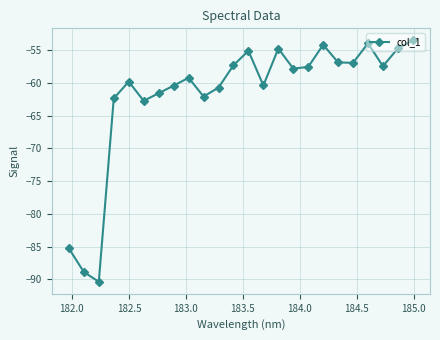

How many categories are shown in the chart?

24